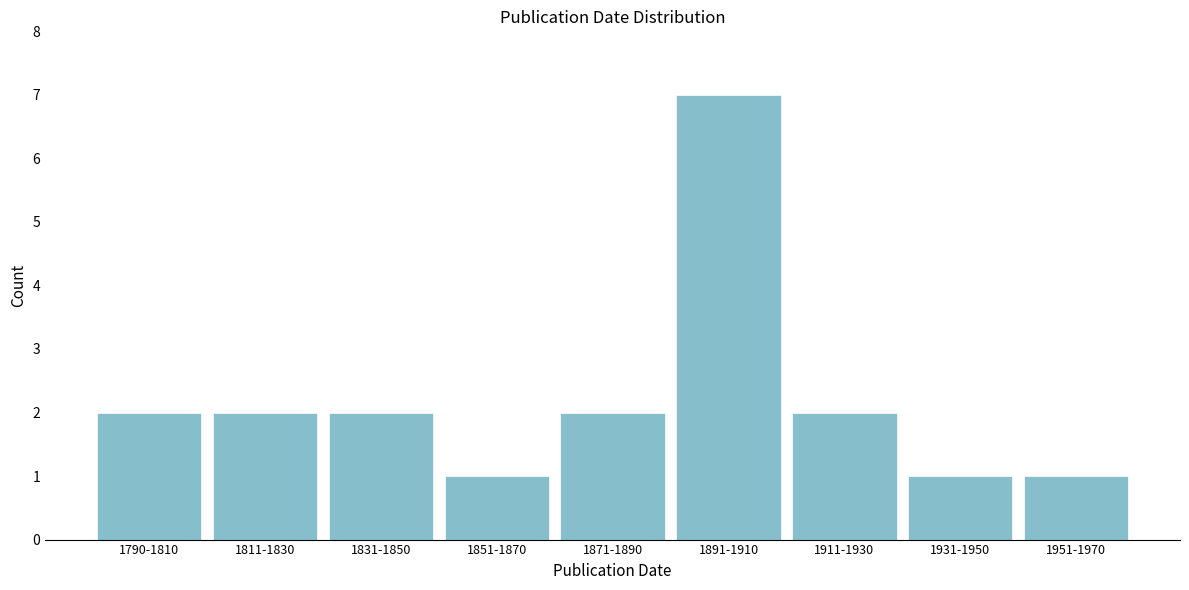

Reading left to right, extract all data points from this chart.

2	2	2	1	2	7	2	1	1